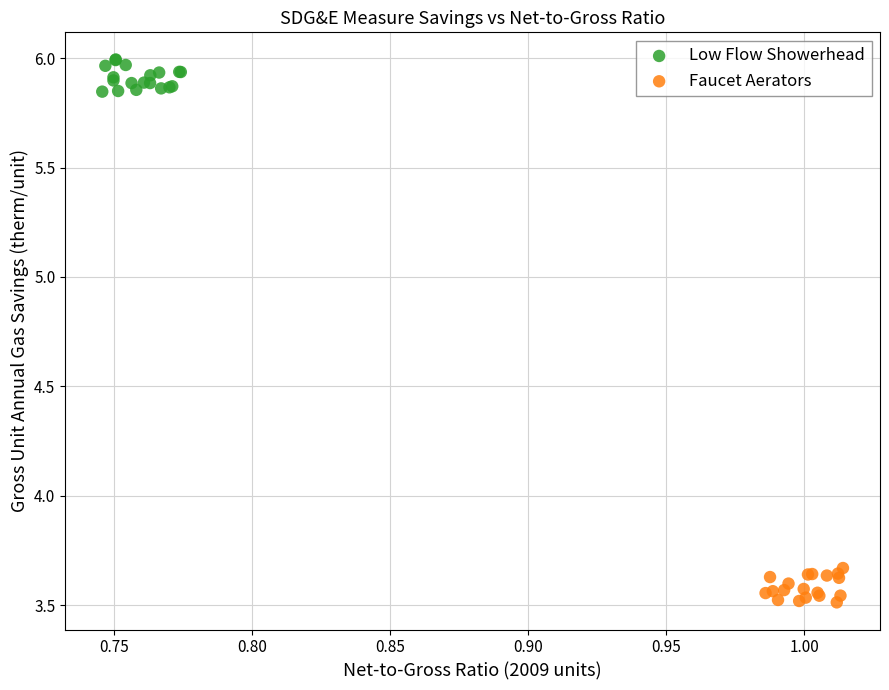

What are all the series names shown in the legend?

Low Flow Showerhead, Faucet Aerators